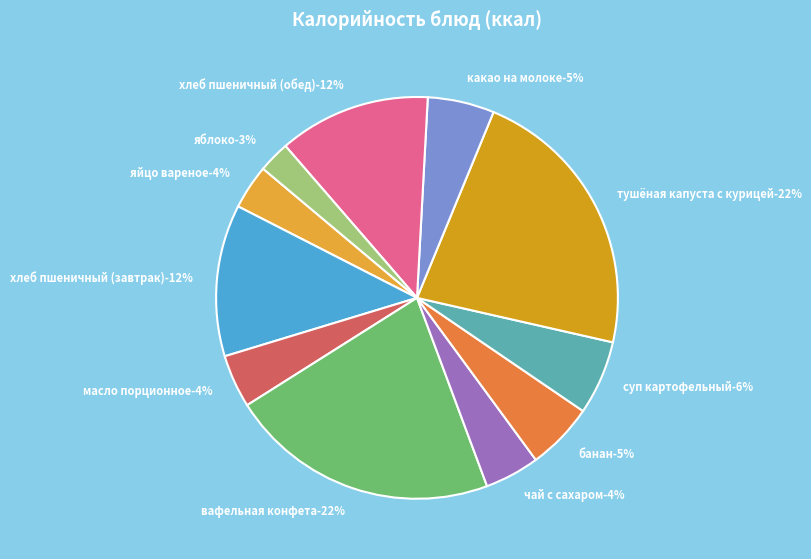

What is the ratio of the value at яблоко to the value at вафельная конфета?

0.1